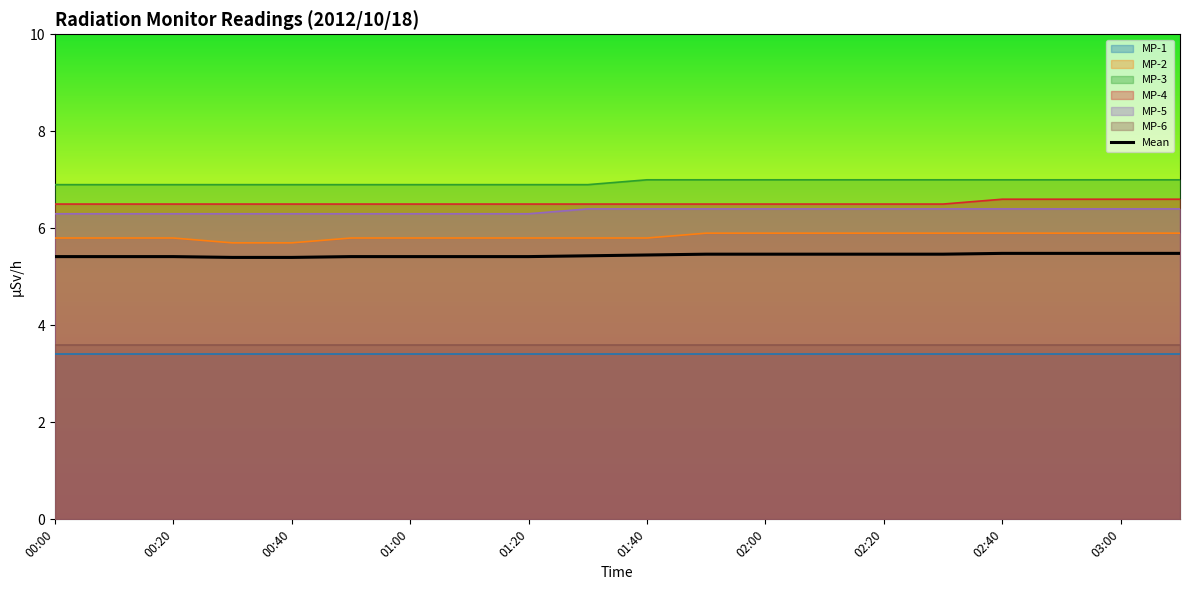

What value does the data have at 13?

5.5